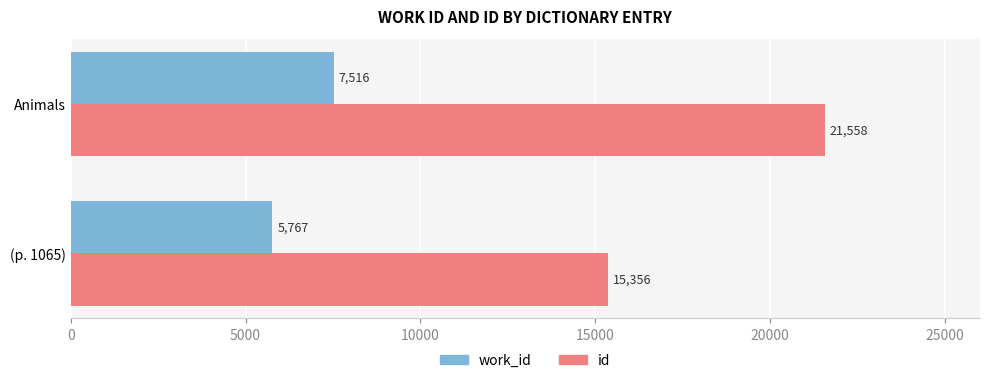

What is the average value of the work_id series?

6642